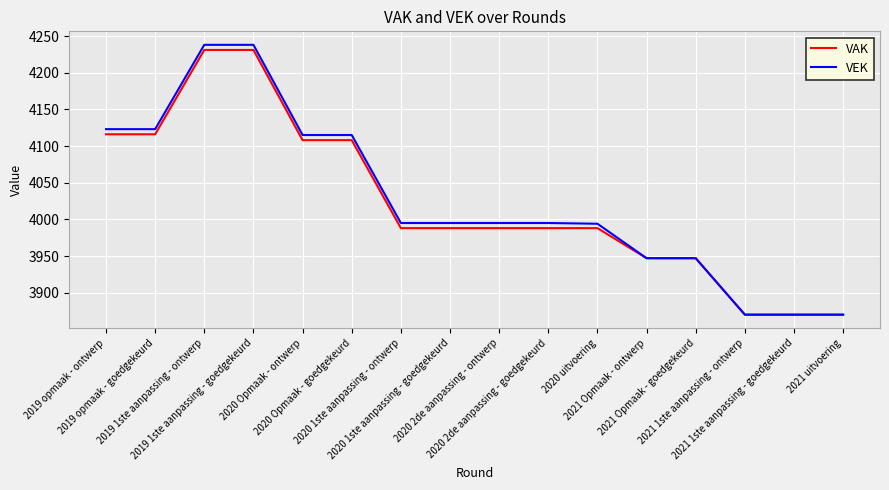

What is the average value of the VEK series?

4027